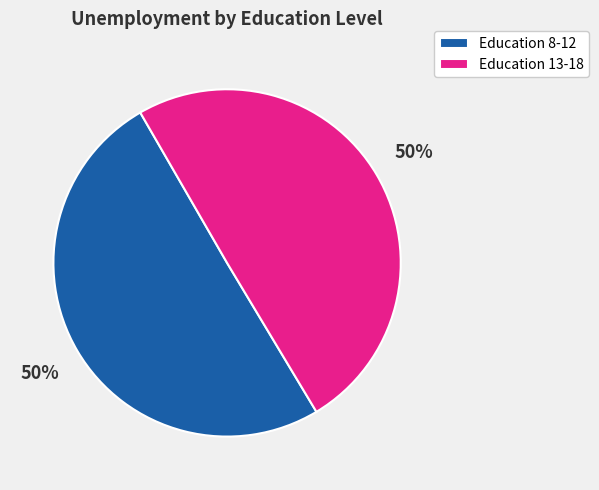

Count the number of slices in the pie.

2